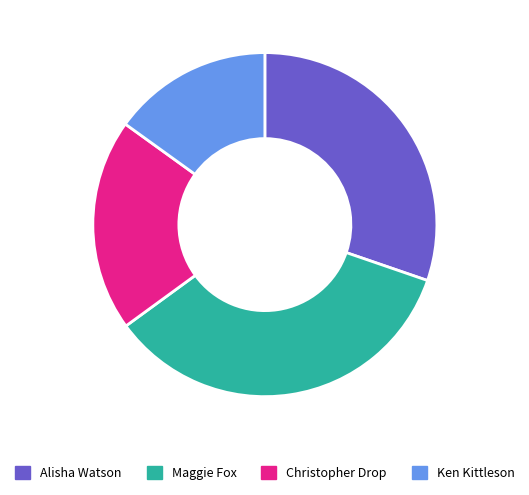

Which category has the biggest portion of the pie?

Maggie Fox